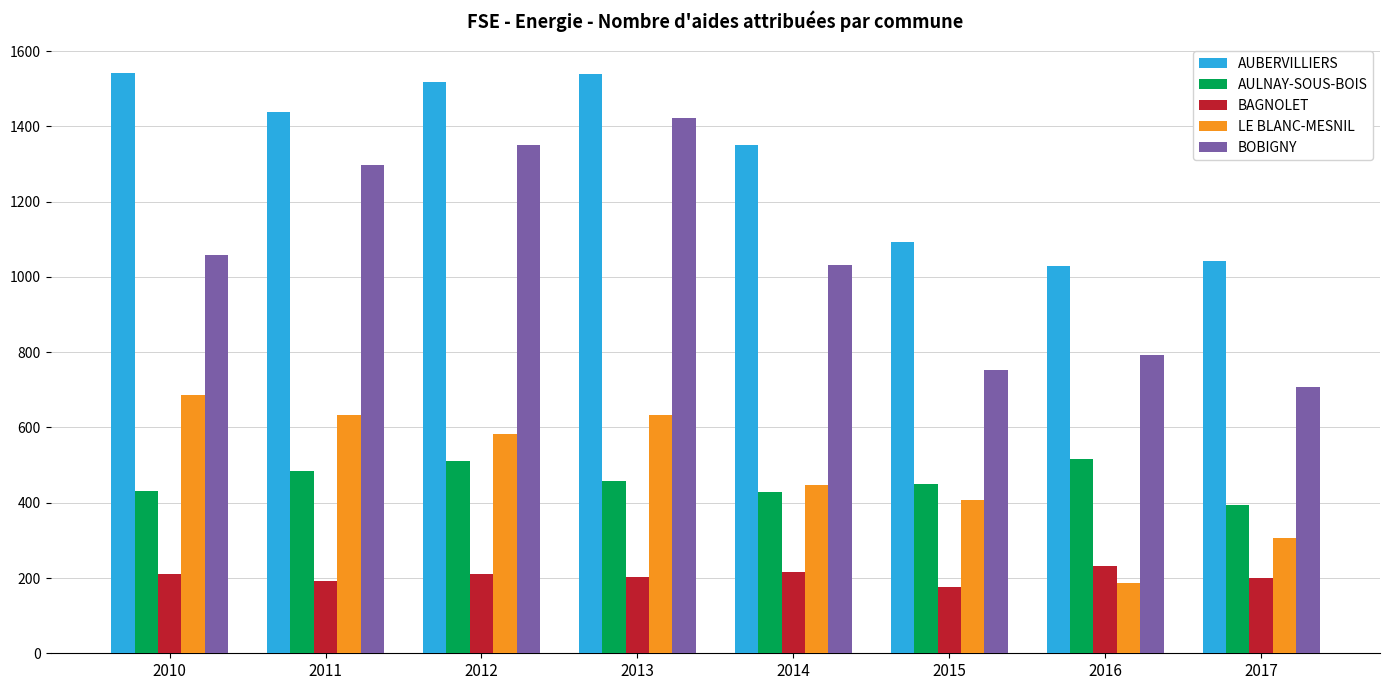

Which series has the widest spread of values?

BOBIGNY